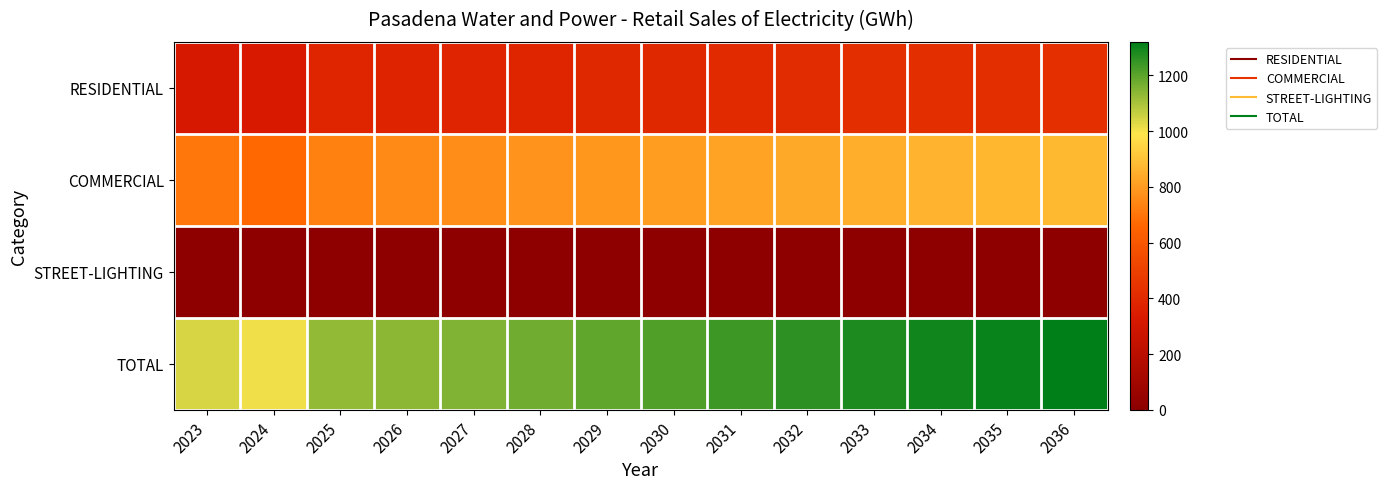

Reading right to left, extract all data points from this chart.

RESIDENTIAL: 2036=431.7	2035=428.1	2034=424.4	2033=418.4	2032=411.6	2031=404.7	2030=397.0	2029=389.6	2028=383.0	2027=376.9	2026=372.0	2025=385.8	2024=334.3	2023=322.4
COMMERCIAL: 2036=874.4	2035=867.2	2034=859.7	2033=847.5	2032=833.8	2031=819.8	2030=804.3	2029=789.2	2028=775.8	2027=763.6	2026=753.6	2025=727.6	2024=663.5	2023=704.4
STREET-LIGHTING: 2036=14.7	2035=14.6	2034=14.5	2033=14.3	2032=14.0	2031=13.8	2030=13.5	2029=13.3	2028=13.0	2027=12.8	2026=12.7	2025=12.8	2024=11.8	2023=11.5
TOTAL: 2036=1320.7	2035=1309.9	2034=1298.6	2033=1280.2	2032=1259.5	2031=1238.3	2030=1214.8	2029=1192.1	2028=1171.9	2027=1153.3	2026=1138.3	2025=1126.2	2024=1009.5	2023=1038.2